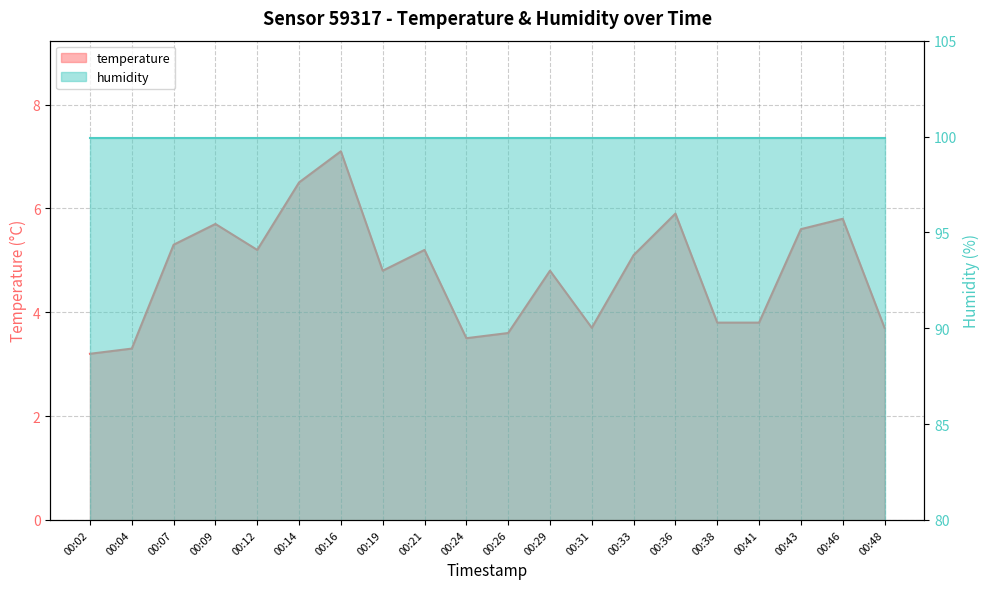

What is the value of the 8th point from the left?

4.8